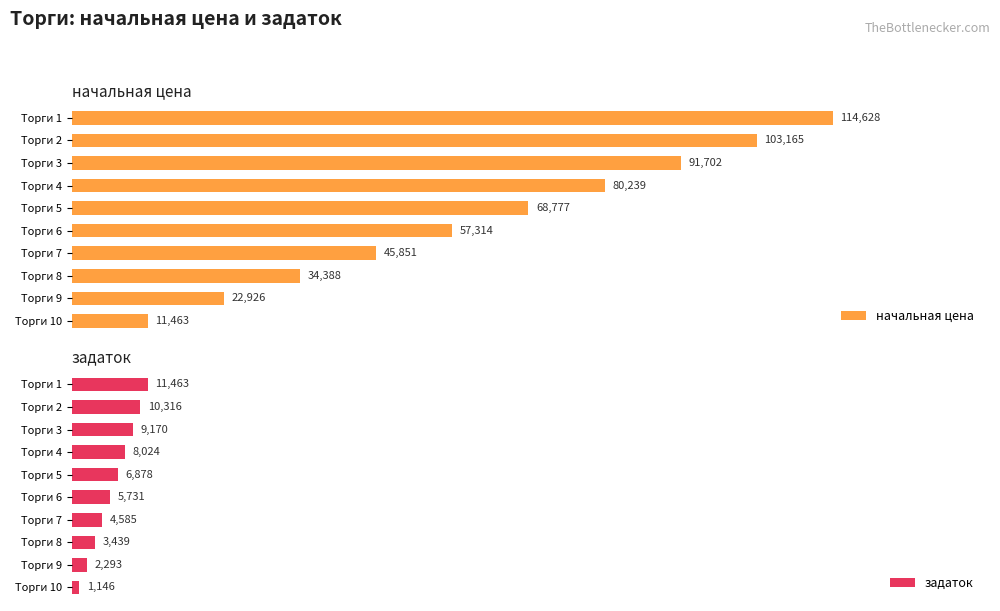

How many groups of bars are there?

10